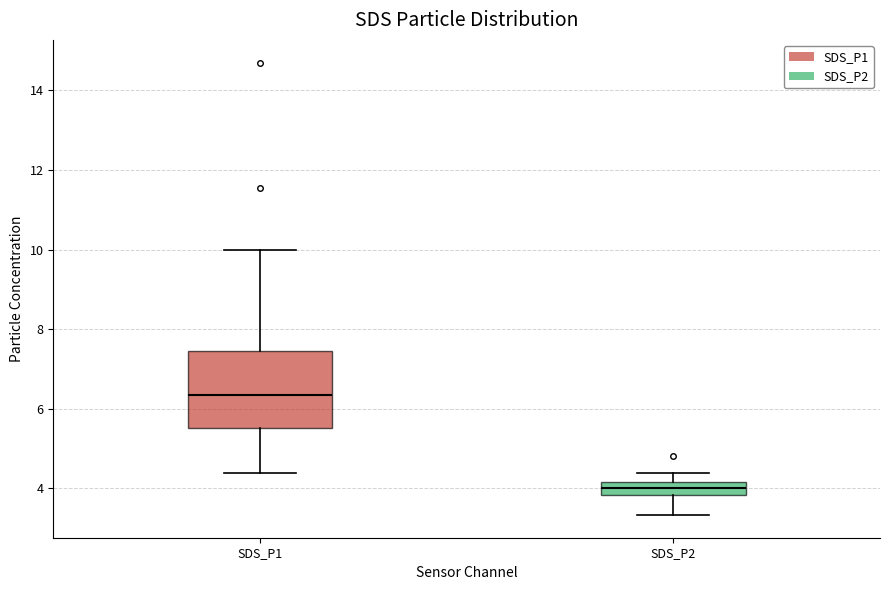

Reading left to right, transcribe this box plot: for each box, give where its median line is, the range the box spans, and where its two whiskers end, as read against the y-axis. The values are not printed on the chart, so give them approximately, as read against the axis.

SDS_P1: median 6.4, box 5.6 to 7.4, whiskers 4.4 to 10.0
SDS_P2: median 4.0, box 3.8 to 4.2, whiskers 3.4 to 4.4